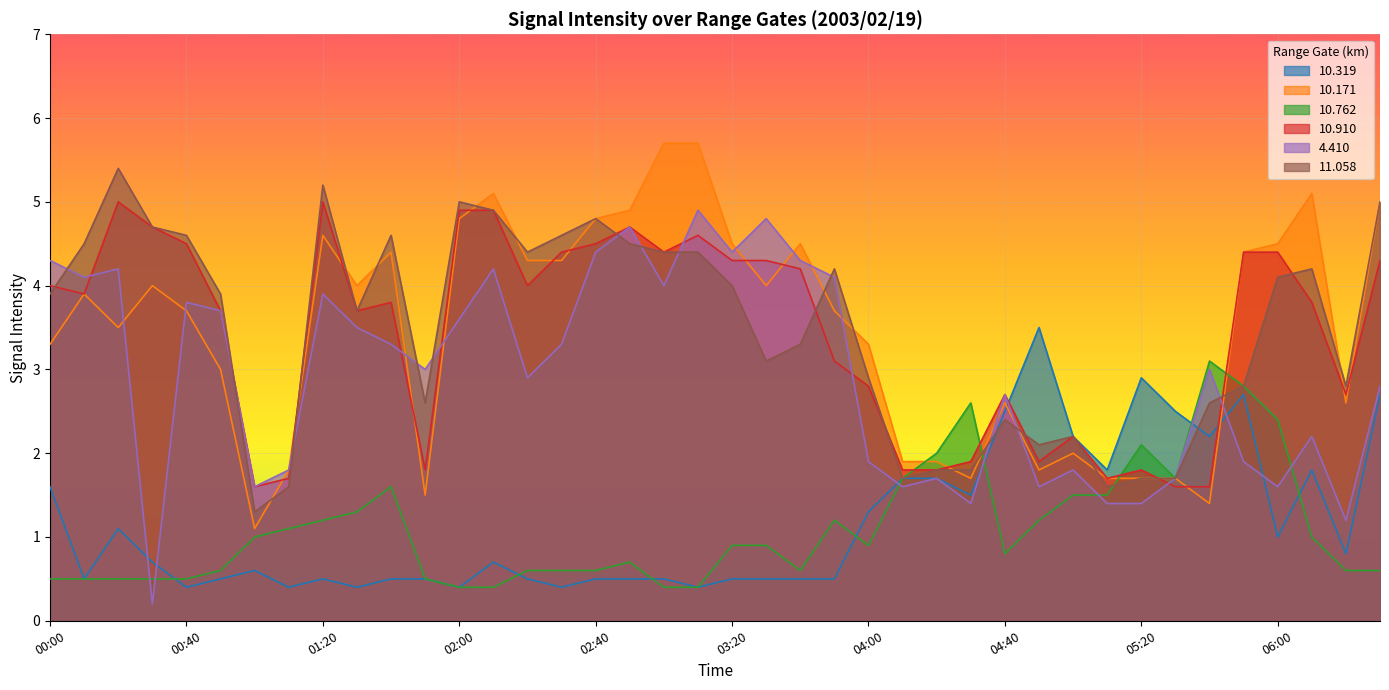

Where is the first local maximum for  10.910?

00:20